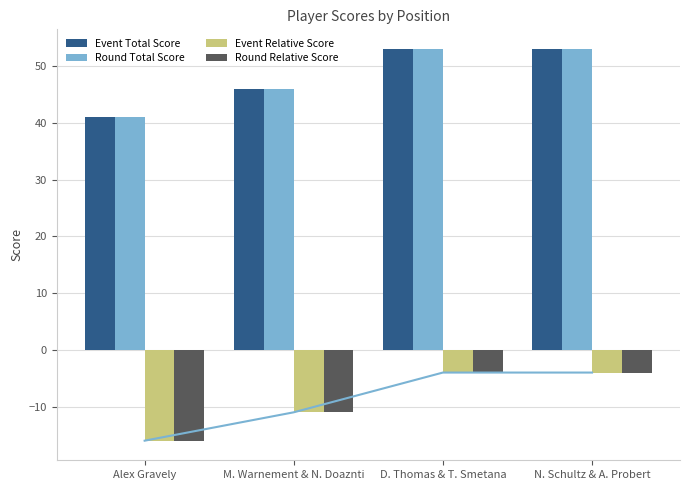

Reading right to left, extract all data points from this chart.

Event Total Score: 53	53	46	41
Round Total Score: 53	53	46	41
Event Relative Score: -4	-4	-11	-16
Round Relative Score: -4	-4	-11	-16